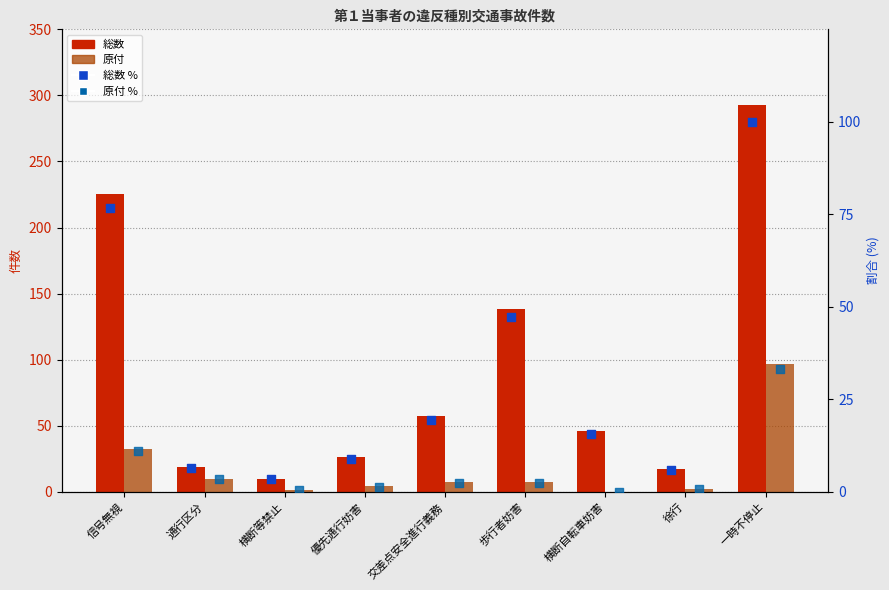

At how many categories does at least one series exceed 274?

1